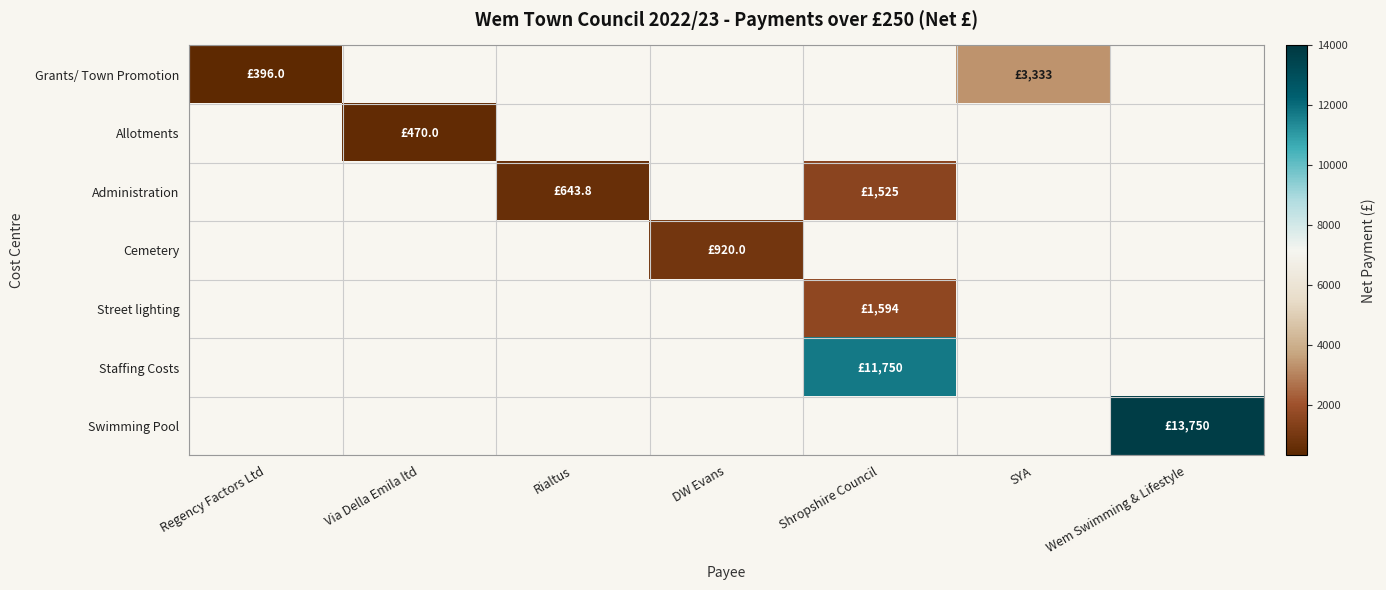

List the series in order of their overall mean, lowest first.

Grants/ Town Promotion, Allotments, Administration, Cemetery, Street lighting, Staffing Costs, Swimming Pool